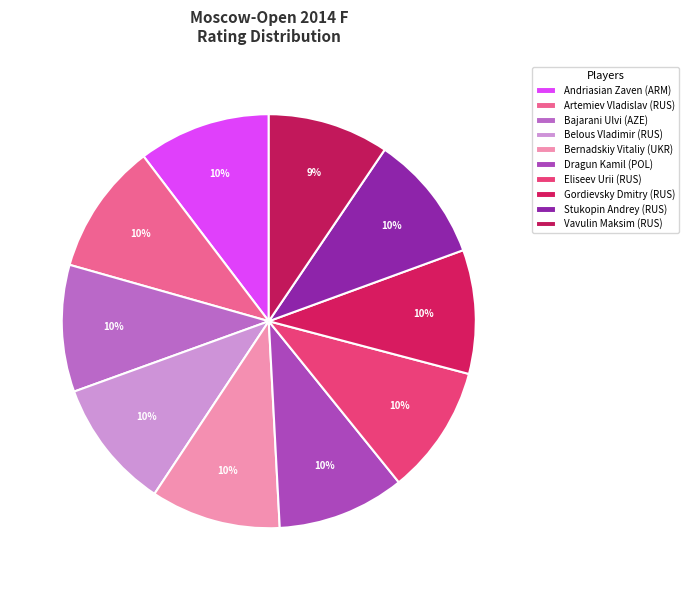

Does Gordievsky Dmitry (RUS) account for over 50% of the chart?

No